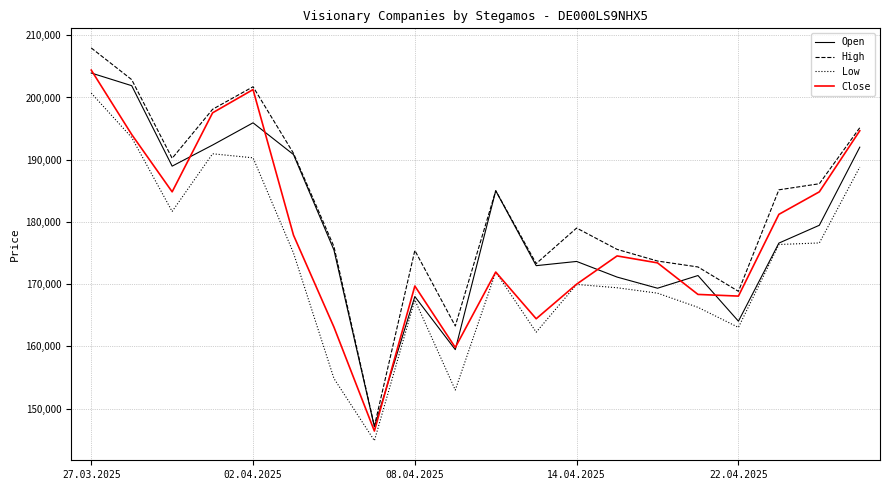

Which series has the largest range (max minus min)?

High